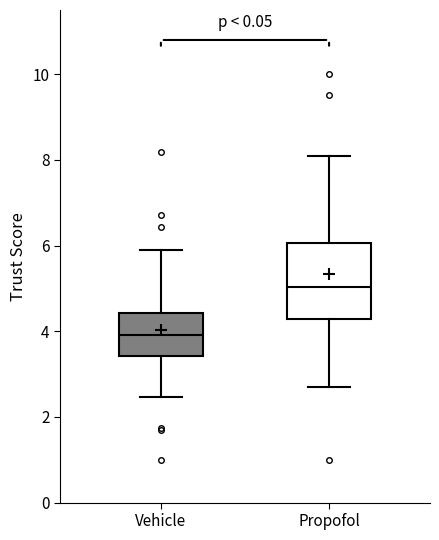

Reading left to right, read every box against the y-axis: the position of its median line, the range the box covers, and the ends of its whiskers. The values are not printed on the chart, so give them approximately, as read against the axis.

Vehicle: median 4.0, box 3.4 to 4.4, whiskers 2.4 to 5.8
Propofol: median 5.0, box 4.2 to 6.0, whiskers 2.8 to 8.0